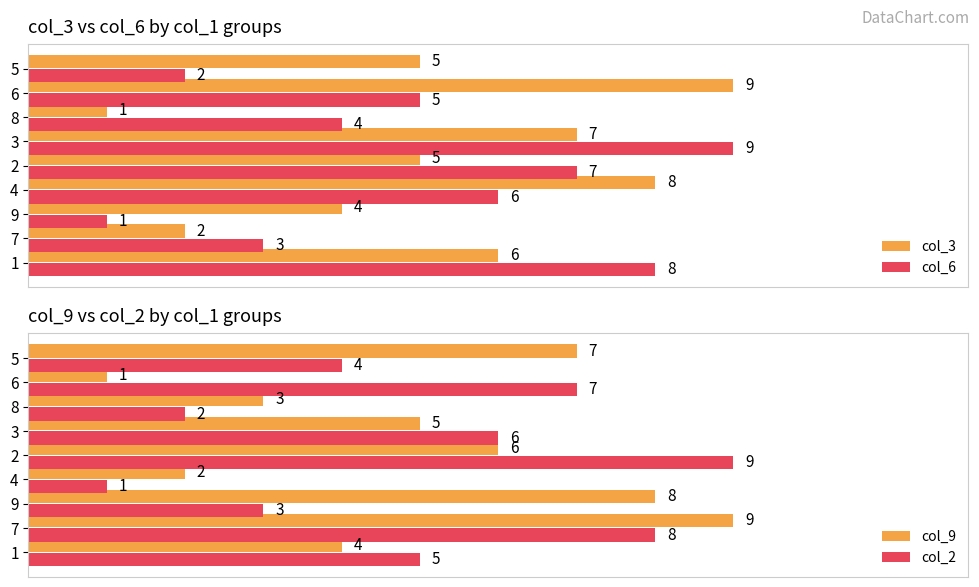

What is the maximum value shown in the chart?

9